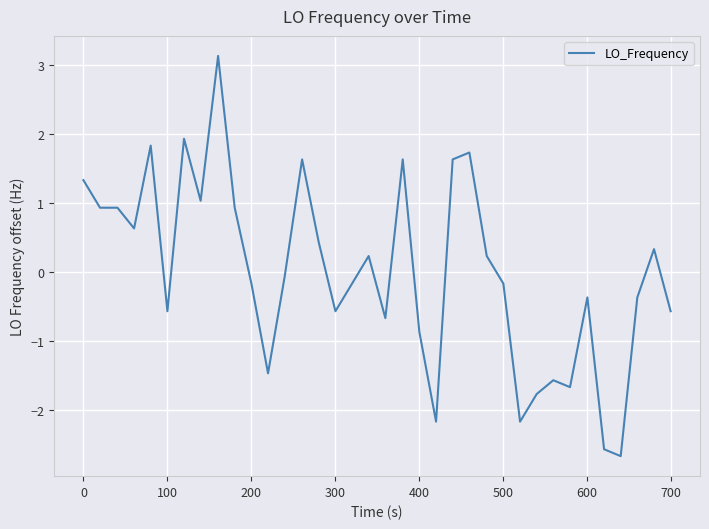

How many series are shown in this chart?

1